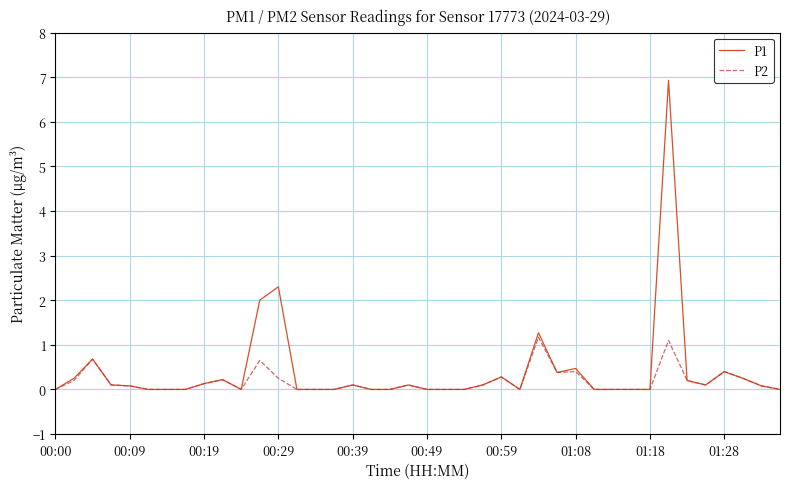

What is the greatest value displayed?

6.9